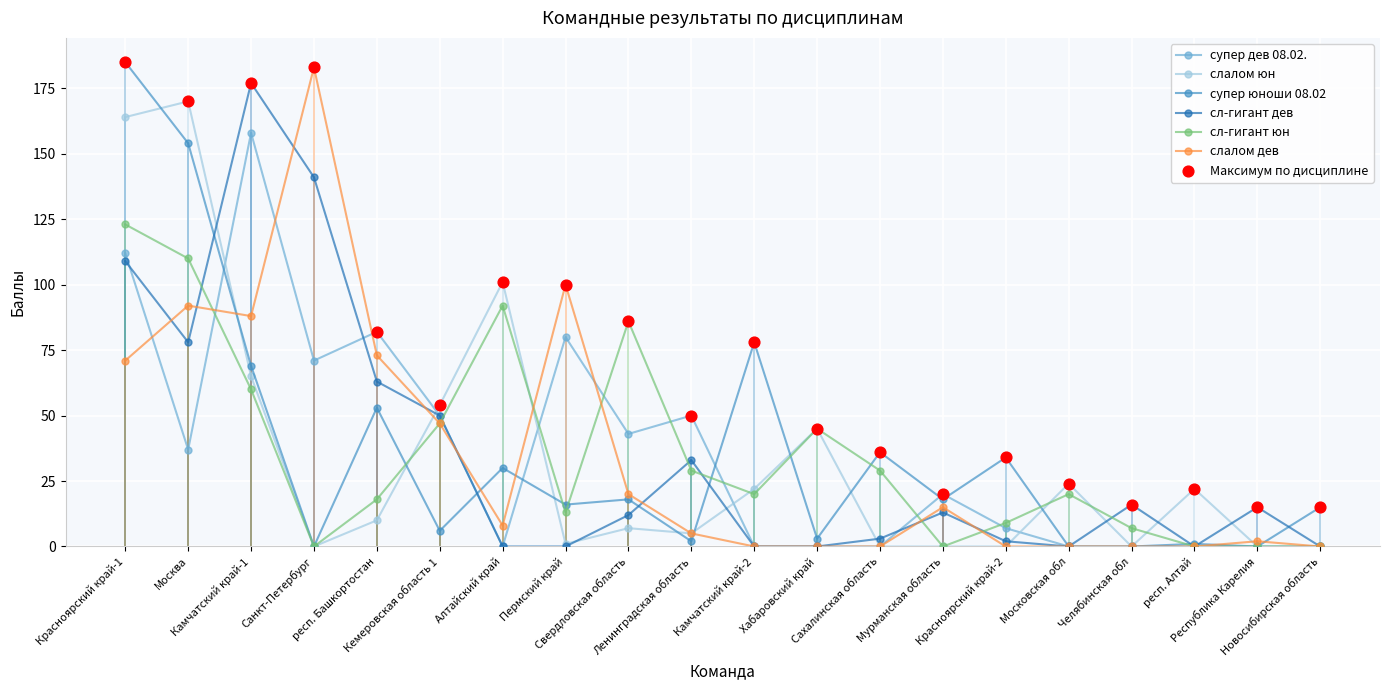

Is the value of сл-гигант юн at респ. Башкортостан greater than the value of слалом дев at Ленинградская область?

Yes